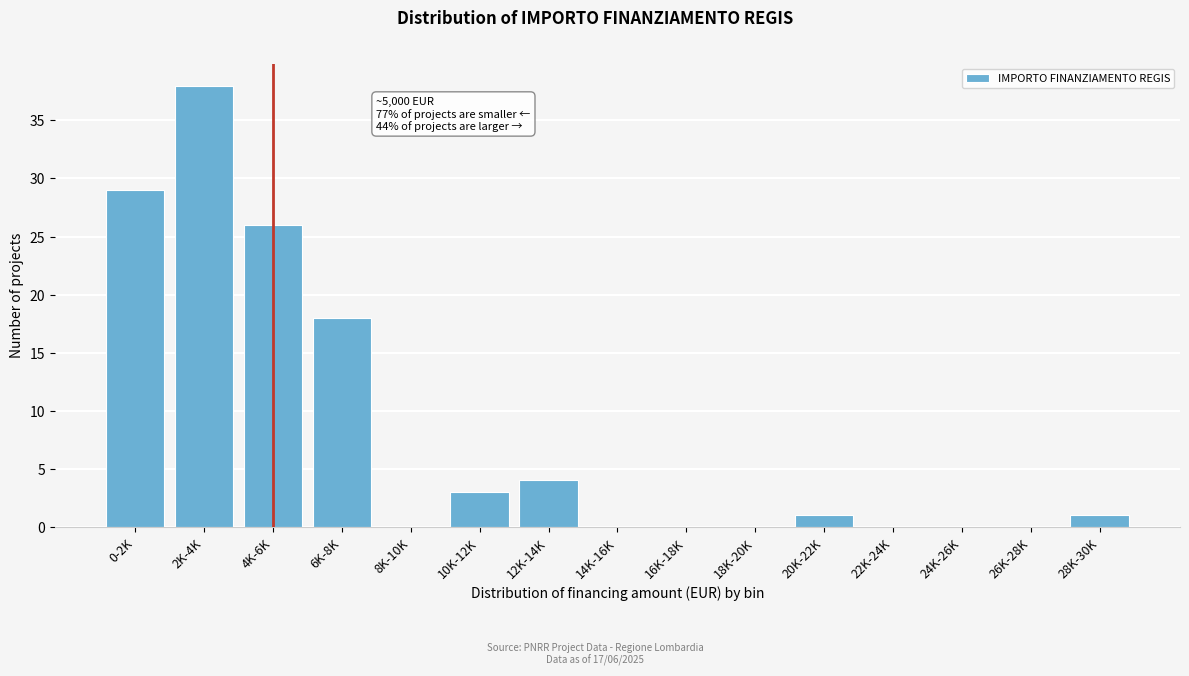

Reading left to right, list all the values displayed in this chart.

0-2K=29	2K-4K=38	4K-6K=26	6K-8K=18	8K-10K=0	10K-12K=3	12K-14K=4	14K-16K=0	16K-18K=0	18K-20K=0	20K-22K=1	22K-24K=0	24K-26K=0	26K-28K=0	28K-30K=1